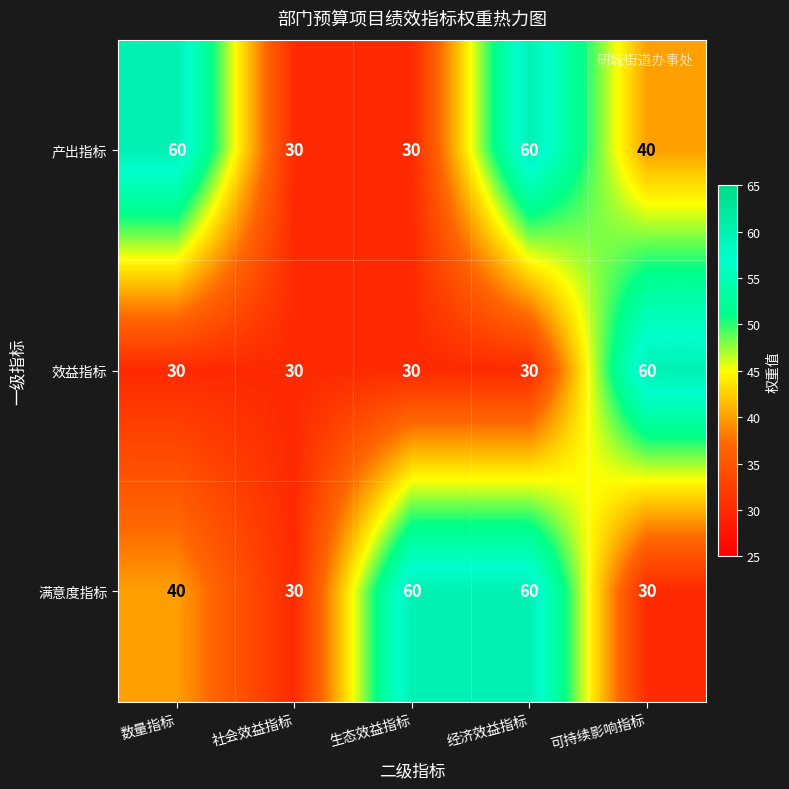

What is the total value across all series at 经济效益指标?

150